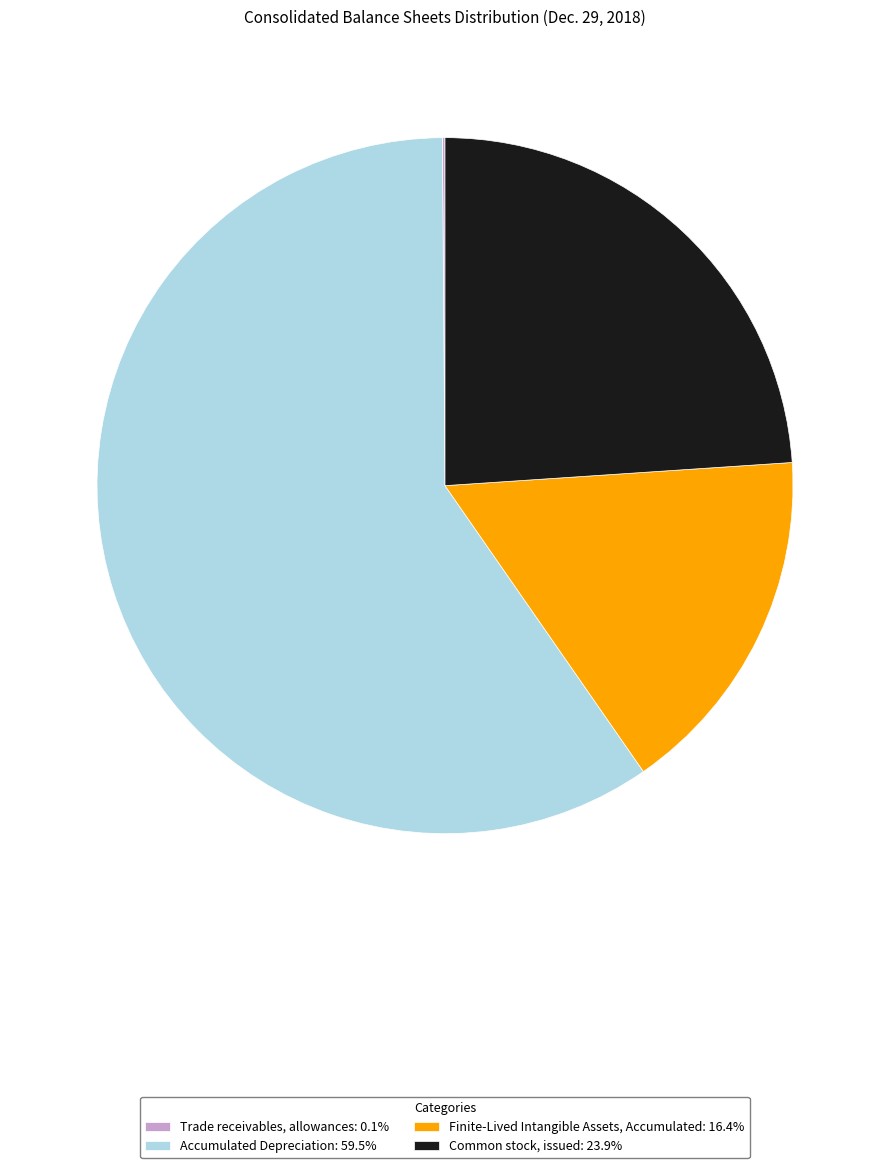

Combined, do Finite-Lived Intangible Assets, Accumulated: 16.4% and Accumulated Depreciation: 59.5% account for over 50%?

Yes